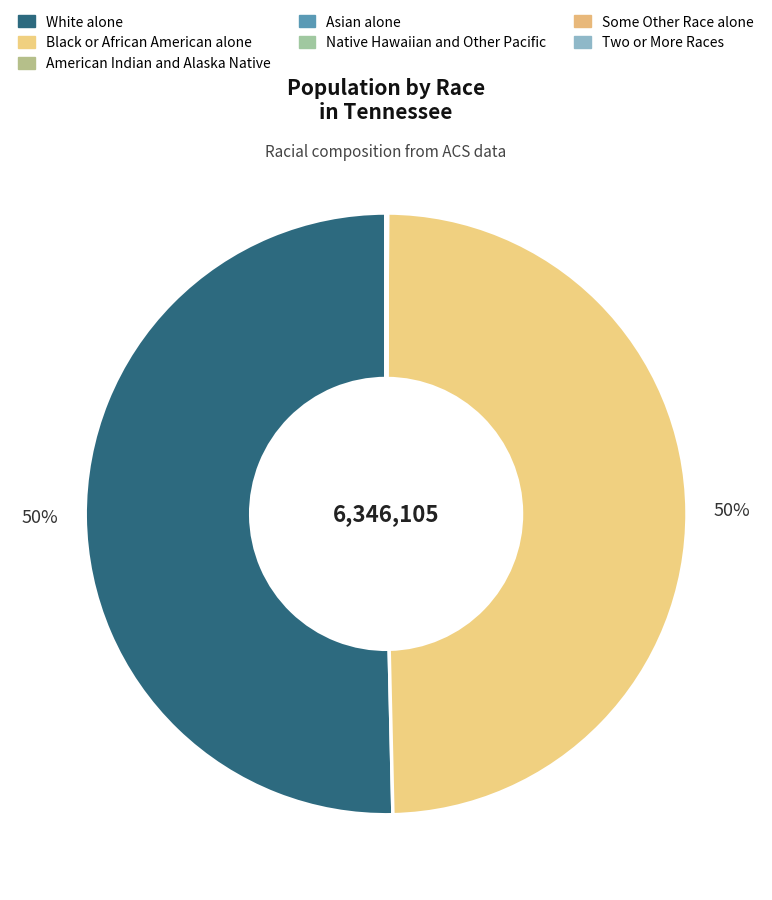

Is the sum of Native Hawaiian and Other Pacific and Two or More Races greater than half?

No